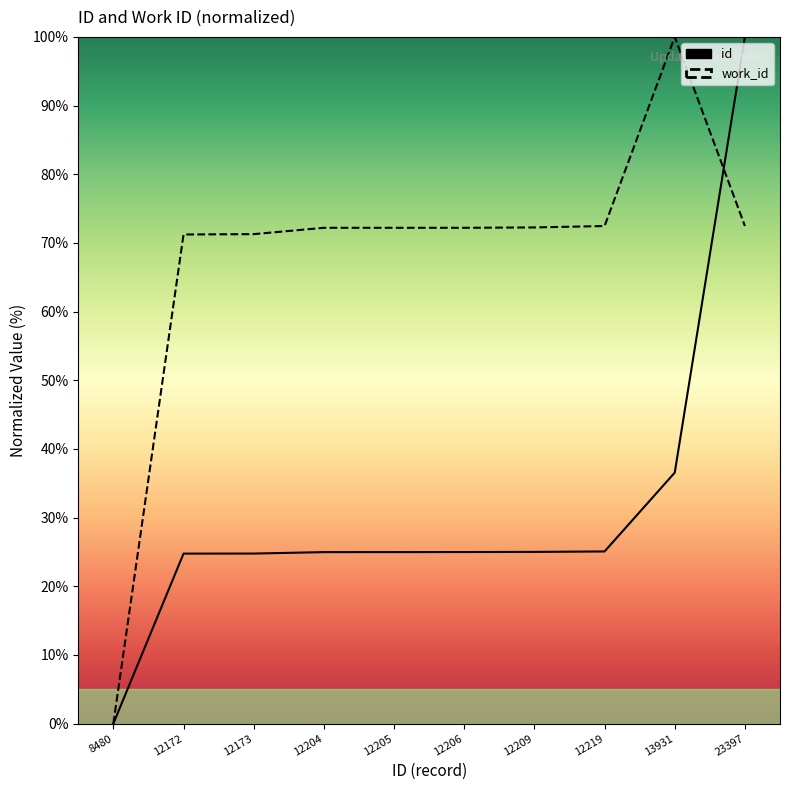

Which series ends up on top after the final intersection of work_id and id?

id